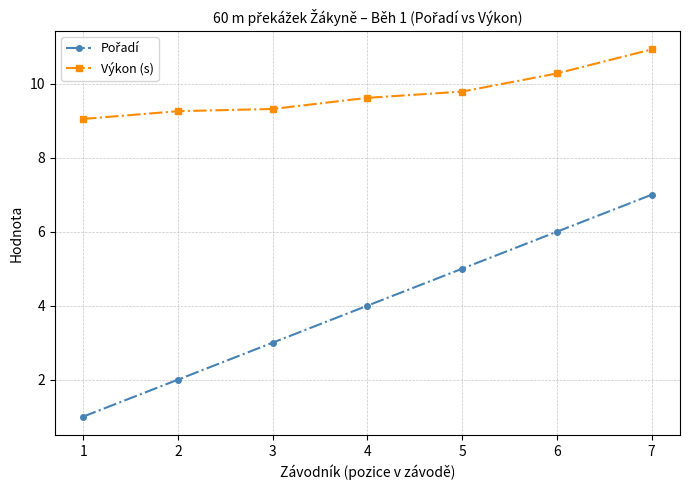

At which category is the sum across all series the highest?

7